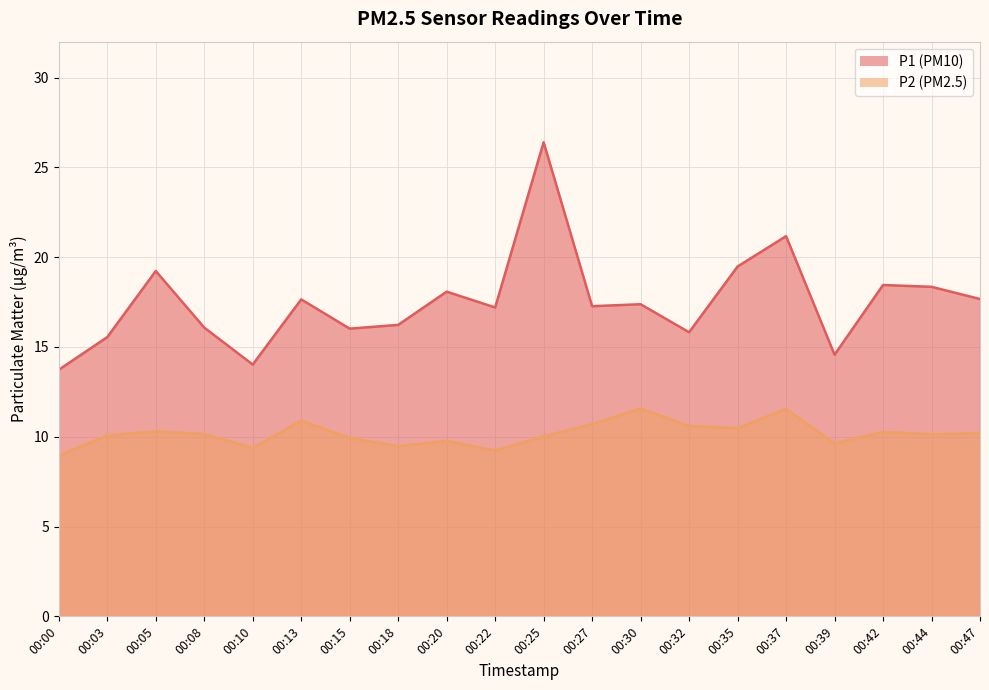

What is the minimum value for P2?

8.9